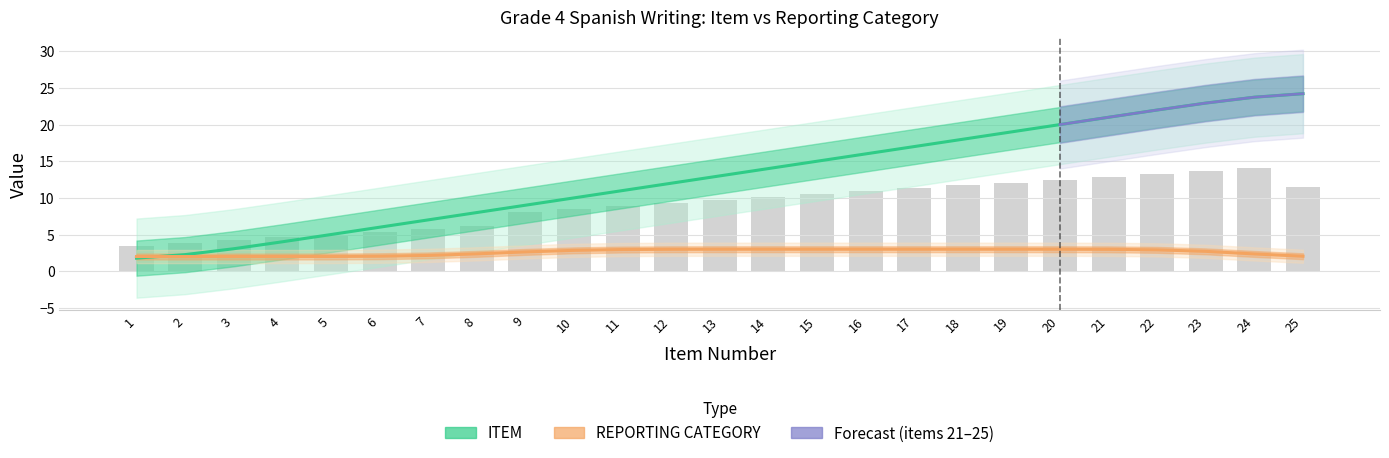

Reading left to right, what are all the values shown in this chart?

1.8	2.3	3.1	4.0	5.0	6.0	7.0	8.0	9.0	10.0	11.0	12.0	13.0	14.0	15.0	16.0	17.0	18.0	19.0	20.0	21.0	22.0	22.9	23.7	24.2